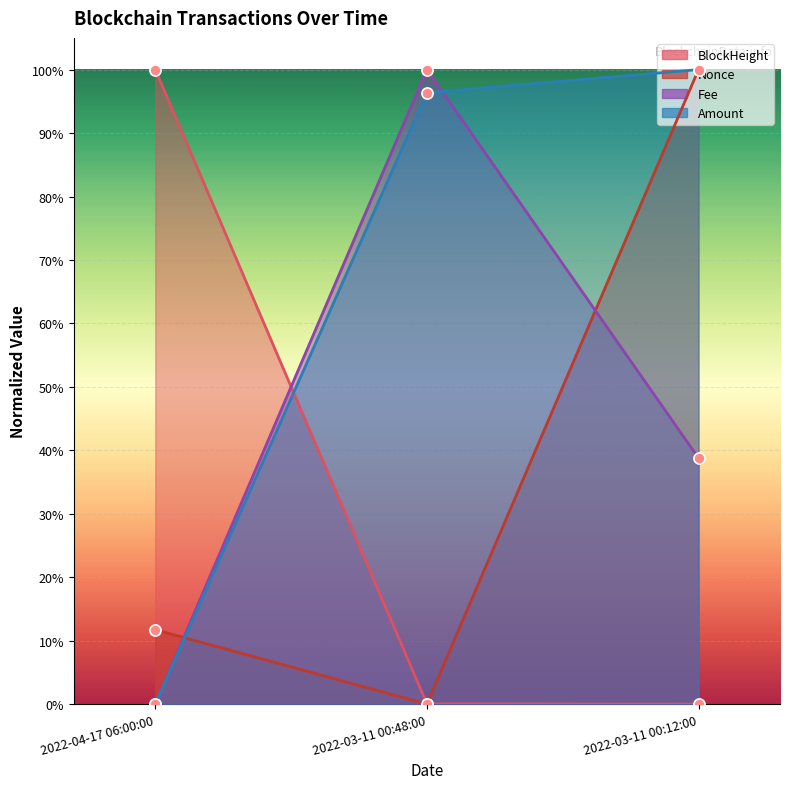

What is the value of the Amount point at the 3rd from the left?

1.0